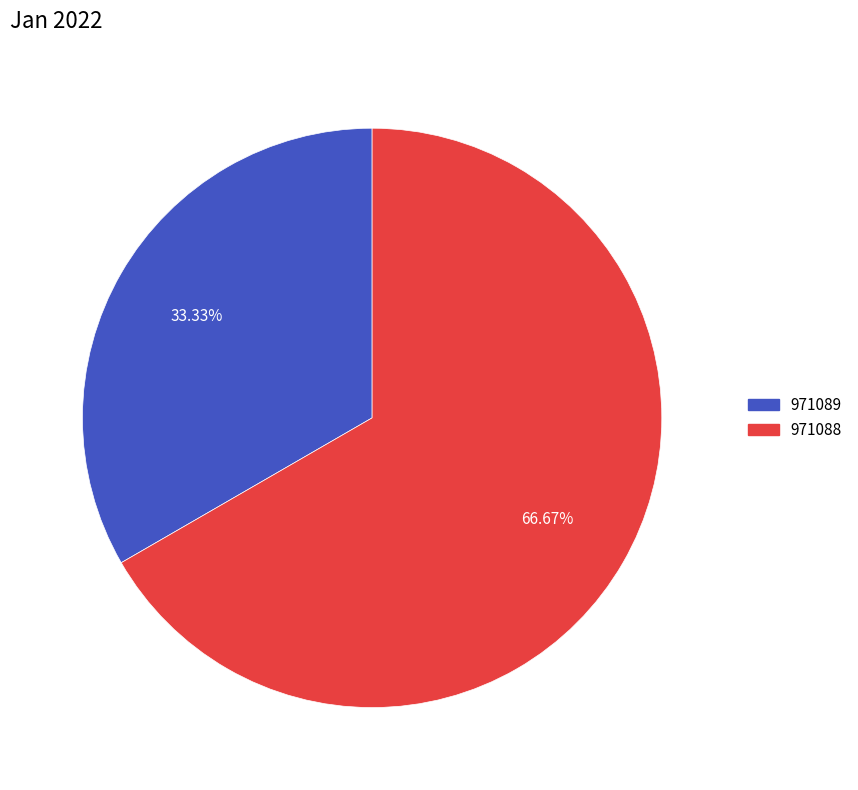

What percentage is the 971088 slice, to the nearest percent?

67%